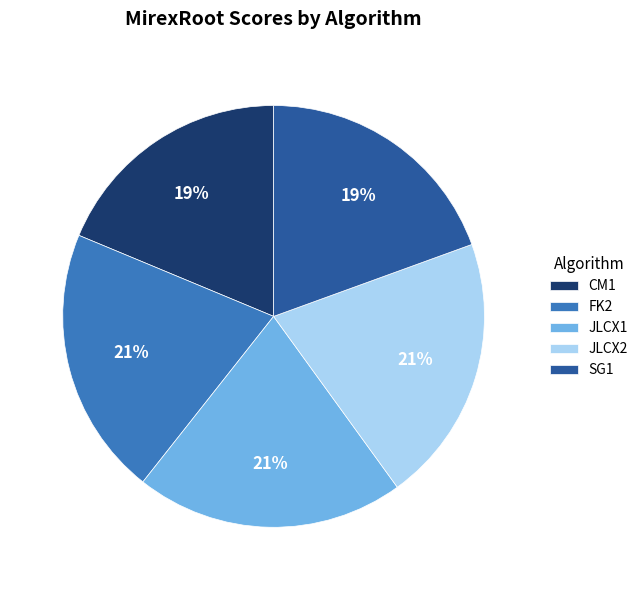

Combined, do JLCX2 and CM1 account for over 50%?

No